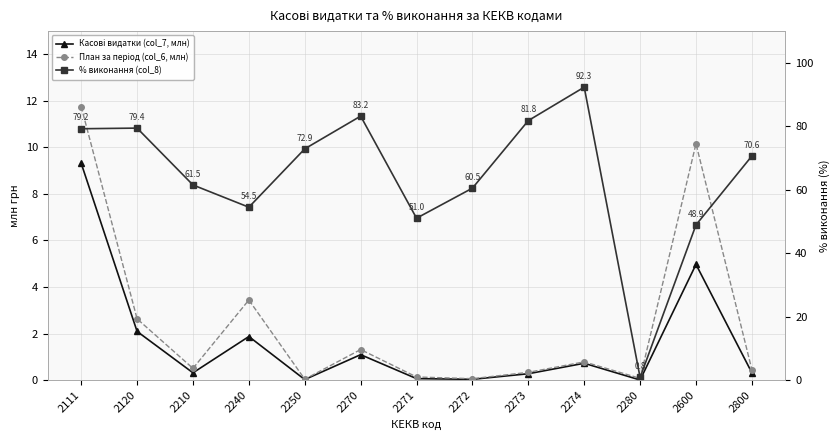

Which category has the highest value in the % виконання (col_8) series?

2274